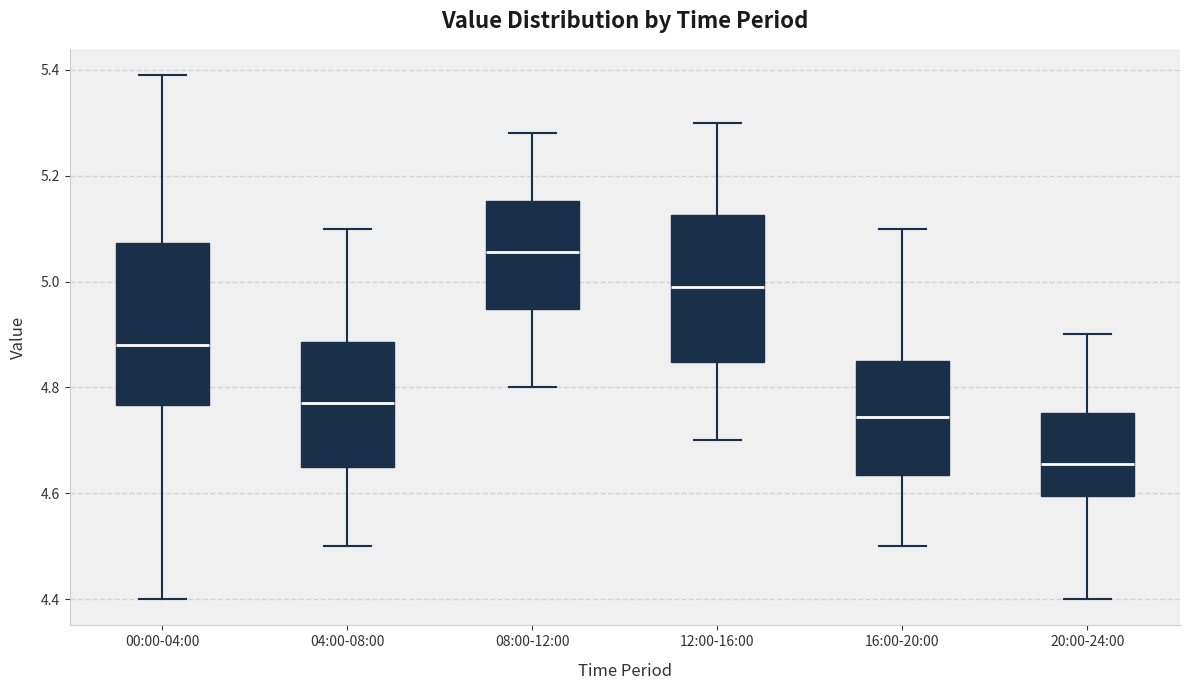

Reading left to right, read every box against the y-axis: the position of its median line, the range the box covers, and the ends of its whiskers. The values are not printed on the chart, so give them approximately, as read against the axis.

00:00-04:00: median 4.88, box 4.76 to 5.08, whiskers 4.40 to 5.40
04:00-08:00: median 4.78, box 4.66 to 4.88, whiskers 4.50 to 5.10
08:00-12:00: median 5.06, box 4.94 to 5.16, whiskers 4.80 to 5.28
12:00-16:00: median 5.00, box 4.84 to 5.12, whiskers 4.70 to 5.30
16:00-20:00: median 4.74, box 4.64 to 4.86, whiskers 4.50 to 5.10
20:00-24:00: median 4.66, box 4.60 to 4.76, whiskers 4.40 to 4.90